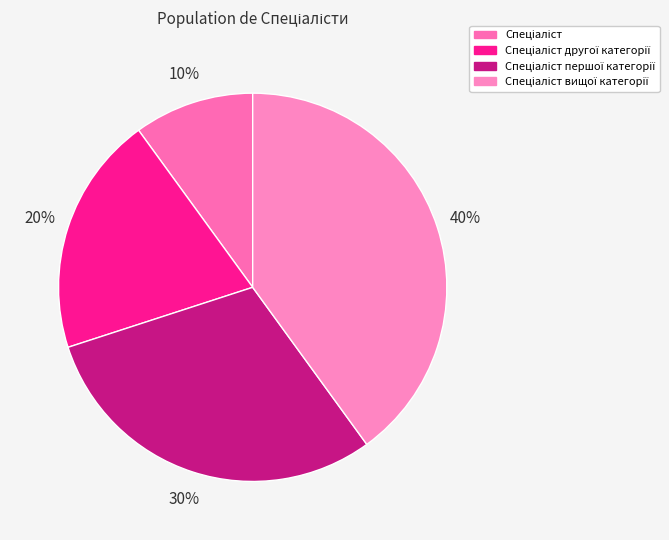

Rank the categories by value from highest to lowest.

Спеціаліст вищої категорії, Спеціаліст першої категорії, Спеціаліст другої категорії, Спеціаліст